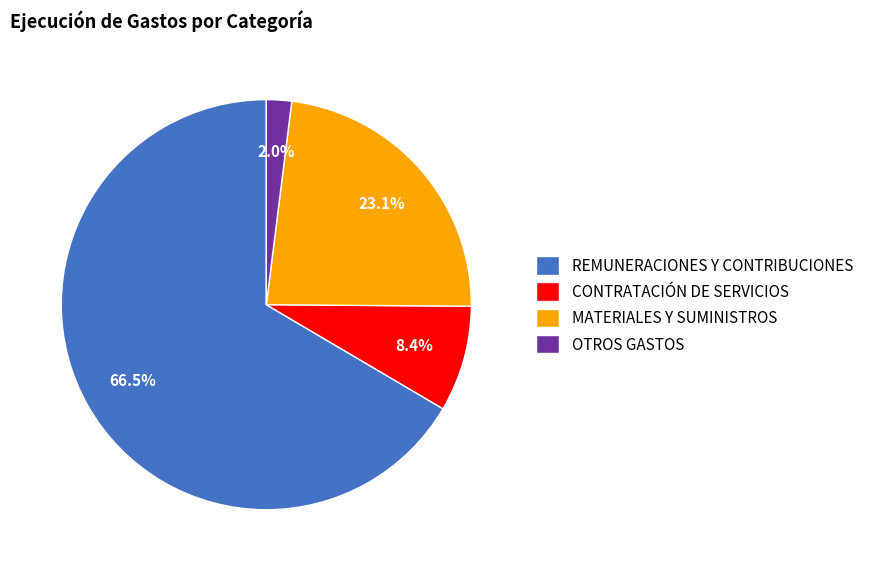

Is there a majority slice in this chart?

Yes